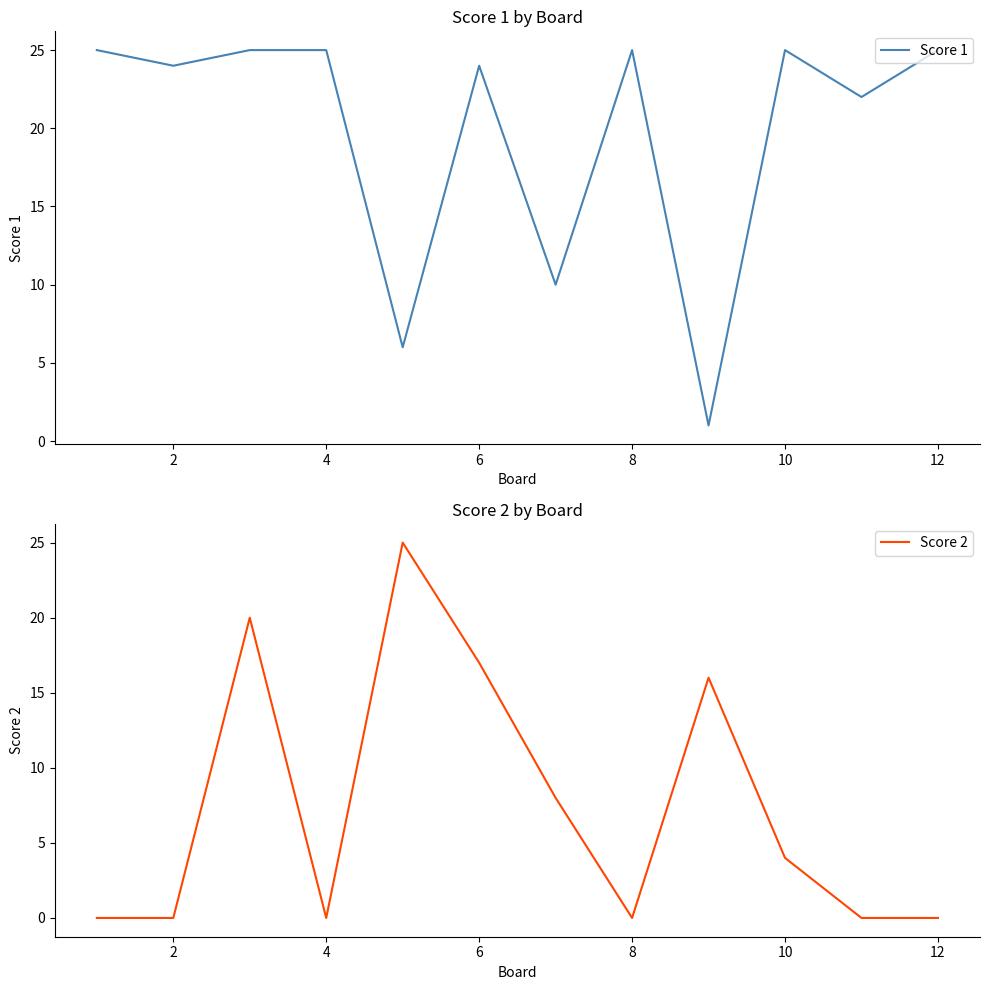

How many intersections are there between Score 2 and Score 1?

4